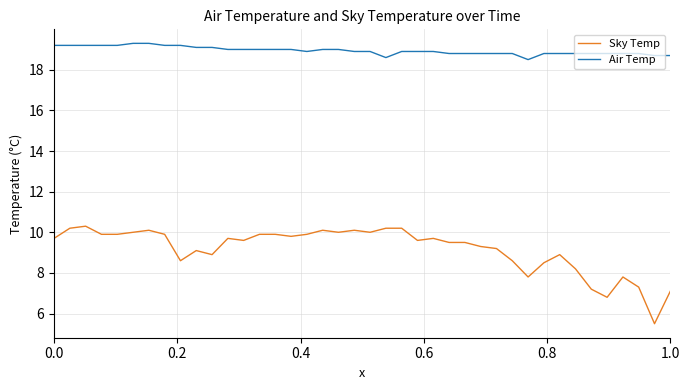

What is the minimum value shown in the chart?

5.5